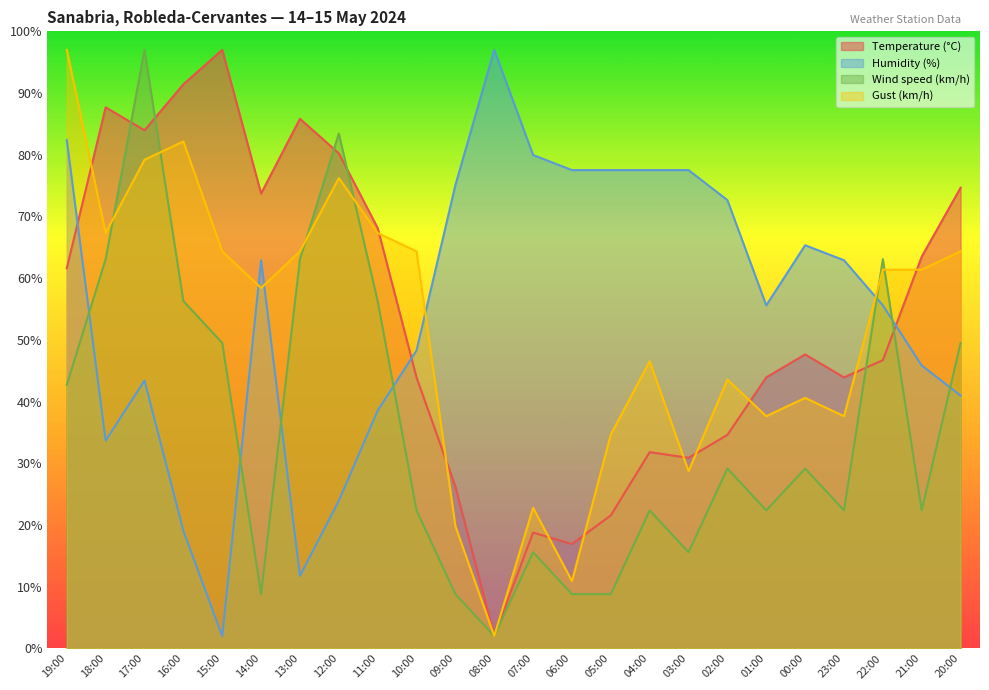

Reading left to right, list all the values displayed in this chart.

Temperature (°C): 19:00=61.6	18:00=87.7	17:00=84.0	16:00=91.4	15:00=97.0	14:00=73.7	13:00=85.8	12:00=80.2	11:00=68.1	10:00=43.9	09:00=26.2	08:00=2.0	07:00=18.8	06:00=16.9	05:00=21.6	04:00=31.8	03:00=30.9	02:00=34.6	01:00=43.9	00:00=47.6	23:00=43.9	22:00=46.7	21:00=63.5	20:00=74.6
Humidity (%): 19:00=82.4	18:00=33.7	17:00=43.4	16:00=19.1	15:00=2.0	14:00=62.9	13:00=11.7	12:00=23.9	11:00=38.5	10:00=48.3	09:00=75.1	08:00=97.0	07:00=79.9	06:00=77.5	05:00=77.5	04:00=77.5	03:00=77.5	02:00=72.6	01:00=55.6	00:00=65.3	23:00=62.9	22:00=55.6	21:00=45.8	20:00=41.0
Wind speed (km/h): 19:00=42.7	18:00=63.1	17:00=97.0	16:00=56.3	15:00=49.5	14:00=8.8	13:00=63.1	12:00=83.4	11:00=56.3	10:00=22.4	09:00=8.8	08:00=2.0	07:00=15.6	06:00=8.8	05:00=8.8	04:00=22.4	03:00=15.6	02:00=29.1	01:00=22.4	00:00=29.1	23:00=22.4	22:00=63.1	21:00=22.4	20:00=49.5
Gust (km/h): 19:00=97.0	18:00=67.3	17:00=79.2	16:00=82.2	15:00=64.3	14:00=58.4	13:00=64.3	12:00=76.2	11:00=67.3	10:00=64.3	09:00=19.8	08:00=2.0	07:00=22.8	06:00=10.9	05:00=34.7	04:00=46.5	03:00=28.7	02:00=43.6	01:00=37.6	00:00=40.6	23:00=37.6	22:00=61.4	21:00=61.4	20:00=64.3